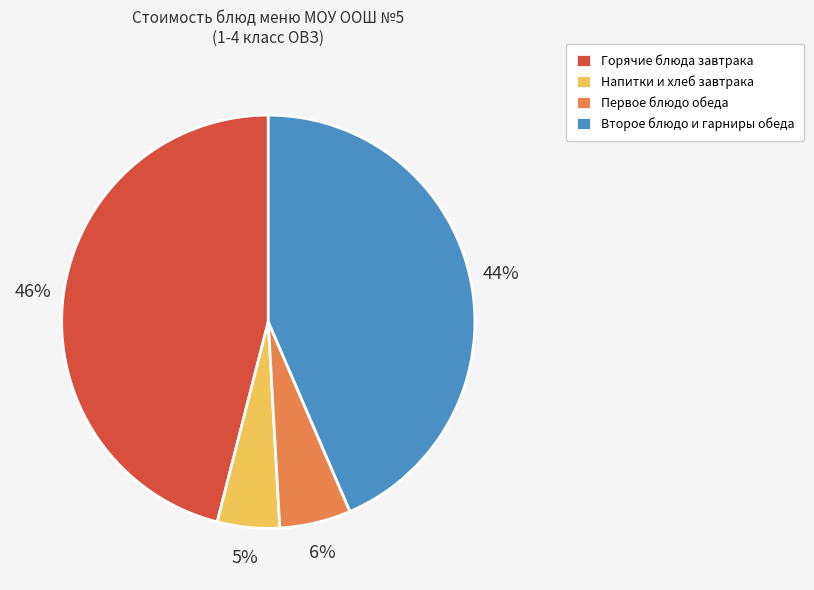

To the nearest percent, what percentage of the pie is Горячие блюда завтрака?

46%